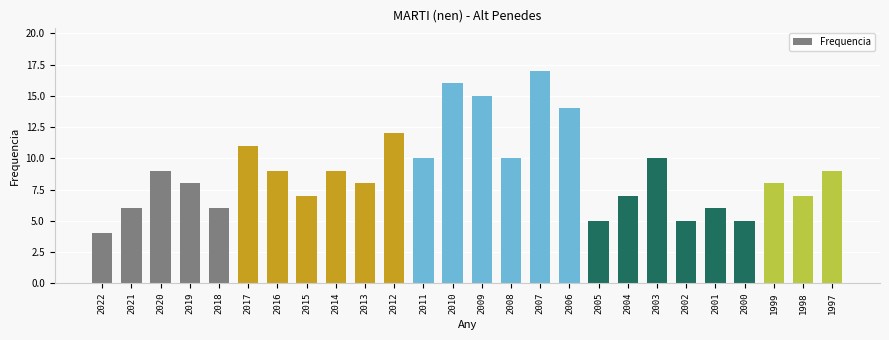

What value does the data have at 2003?

10